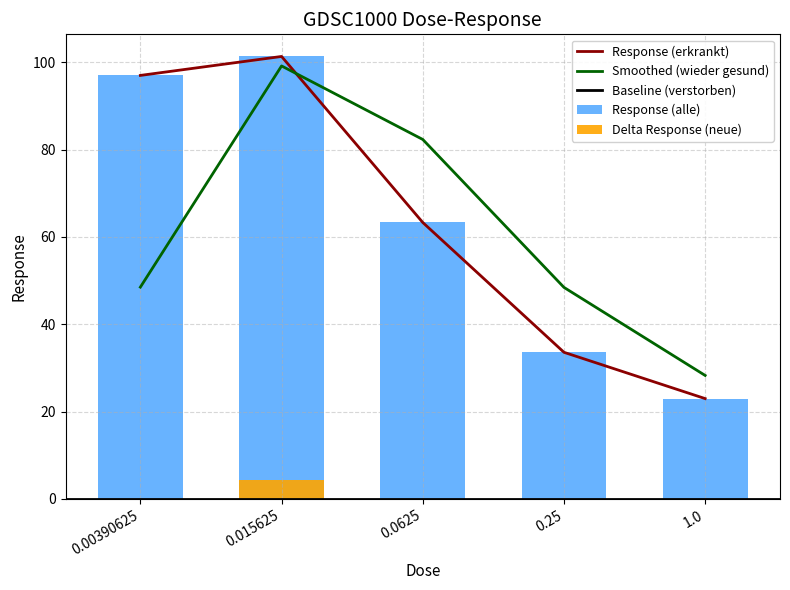

Where is the data nearest to the value 62?

0.0625